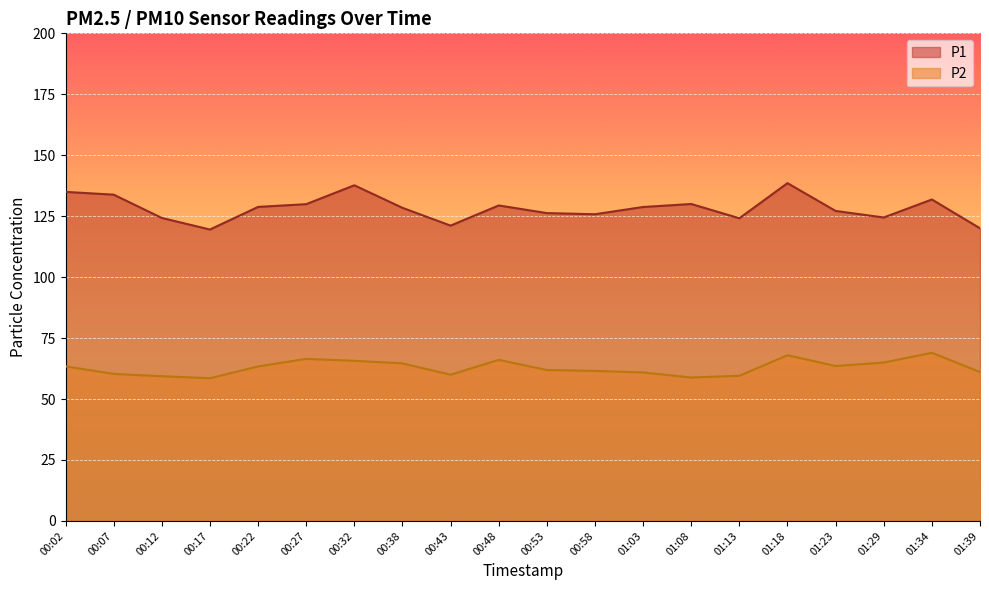

What is the sum of all P1 values?

2565.0